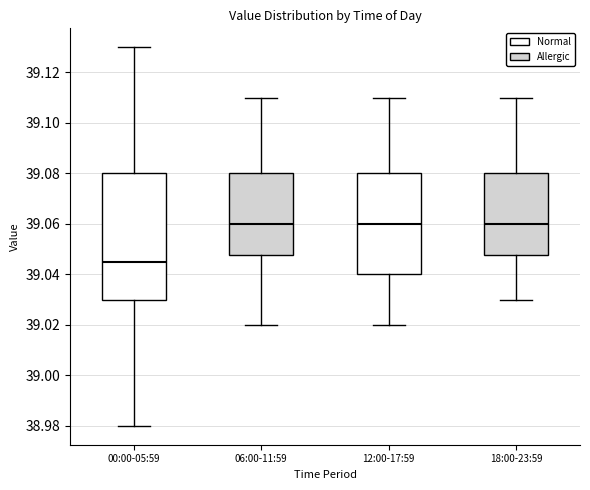

Where does the lower whisker of the box for 06:00-11:59 end on the y-axis? The values are not printed on the chart, so give them approximately, as read against the axis.

39.020